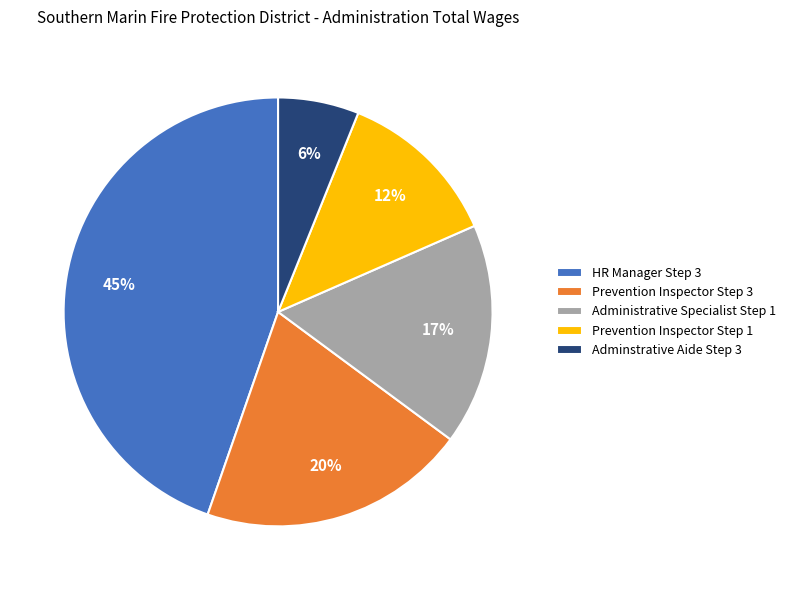

Between Administrative Specialist Step 1 and Prevention Inspector Step 1, which is larger?

Administrative Specialist Step 1